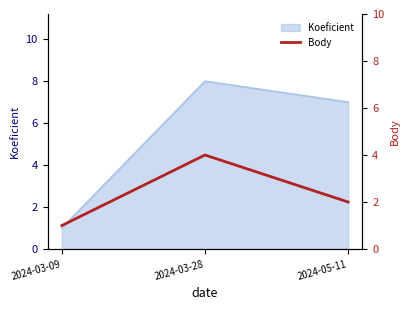

True or false: the data shows 1 at 2024-05-11.

False